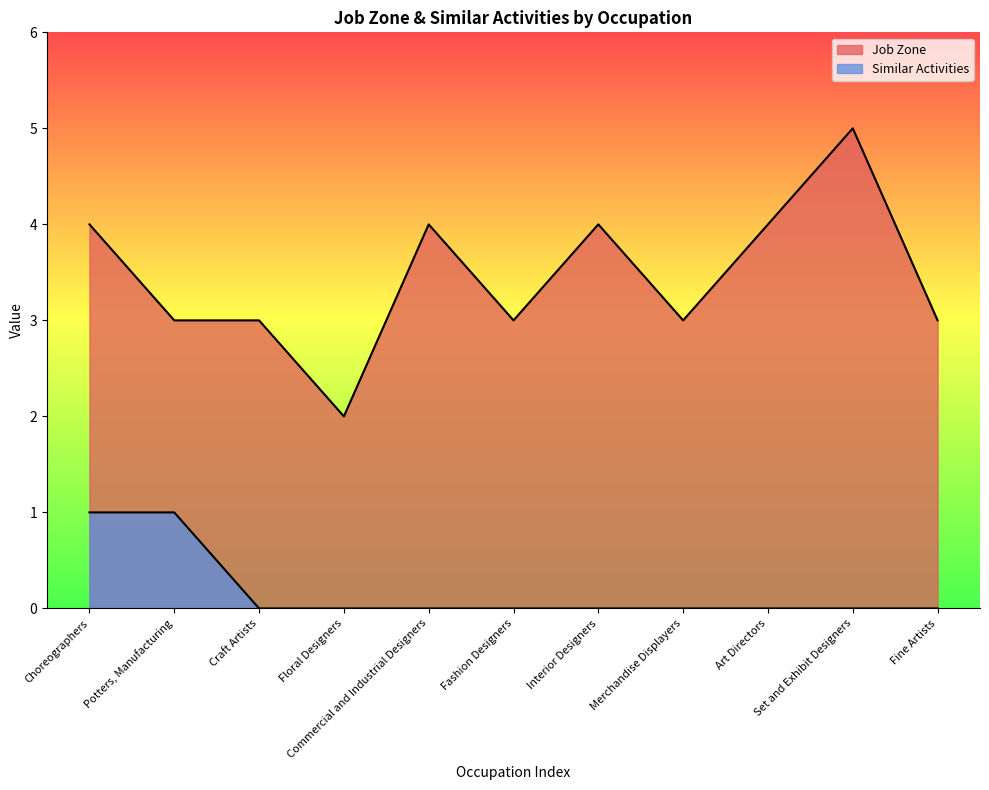

True or false: Similar Activities and Job Zone cross at least once.

False